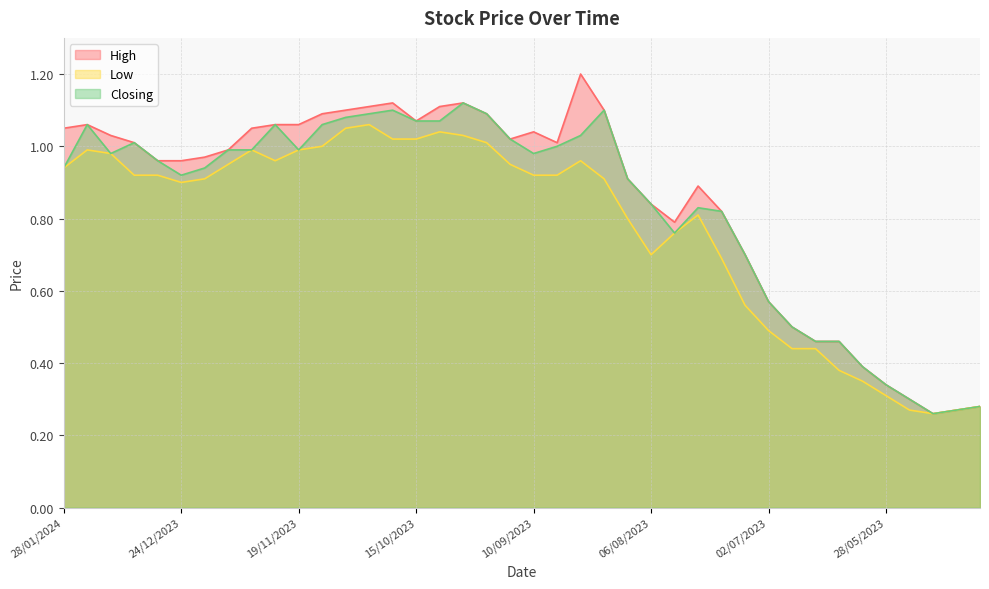

At how many categories does at least one series exceed 0?

40